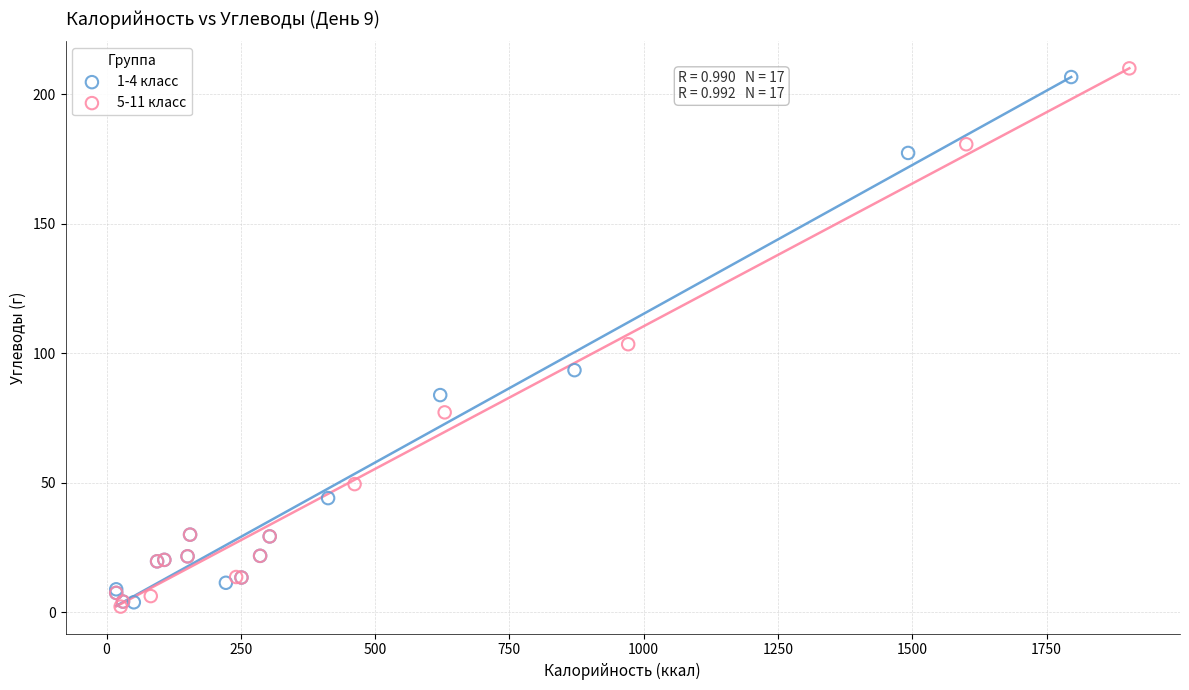

Which series has the widest spread of Y values?

5-11 класс